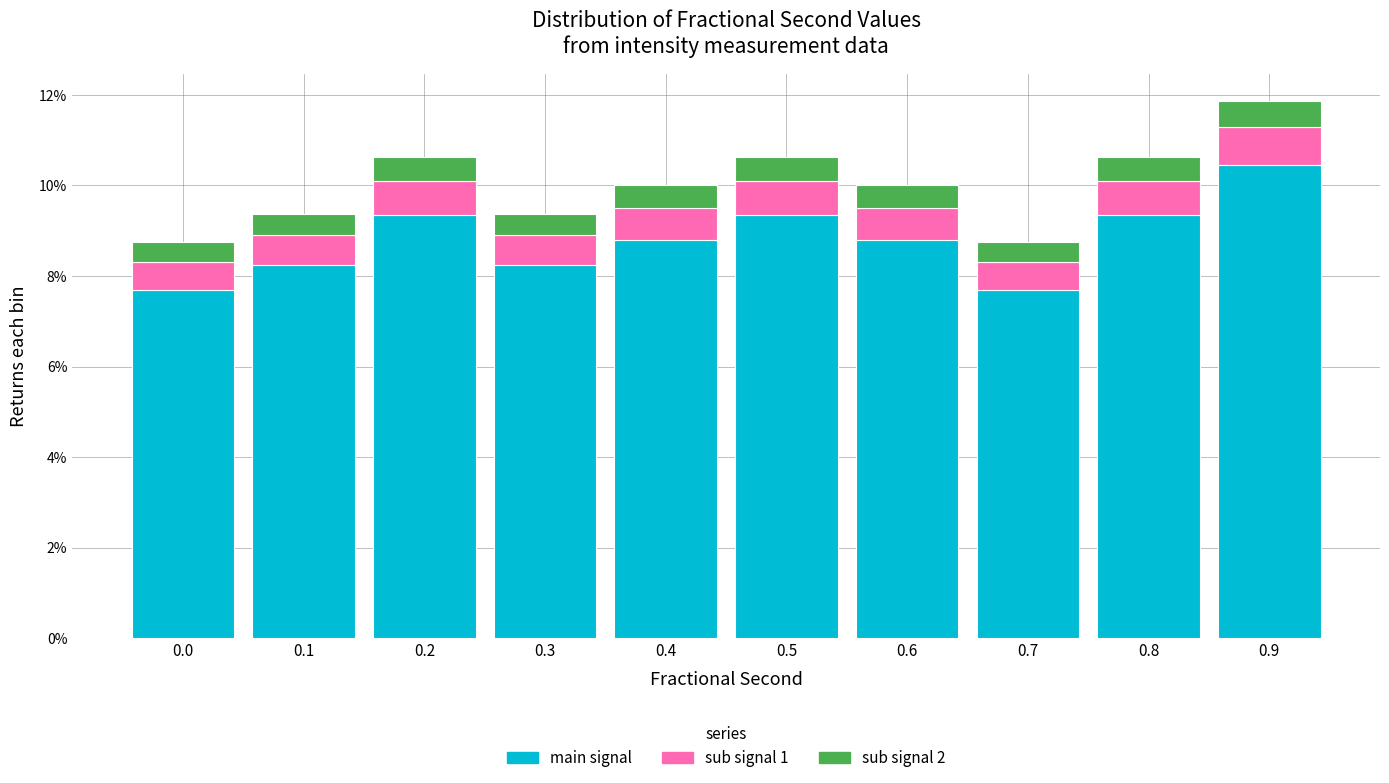

What is the minimum value for main signal?

7.7